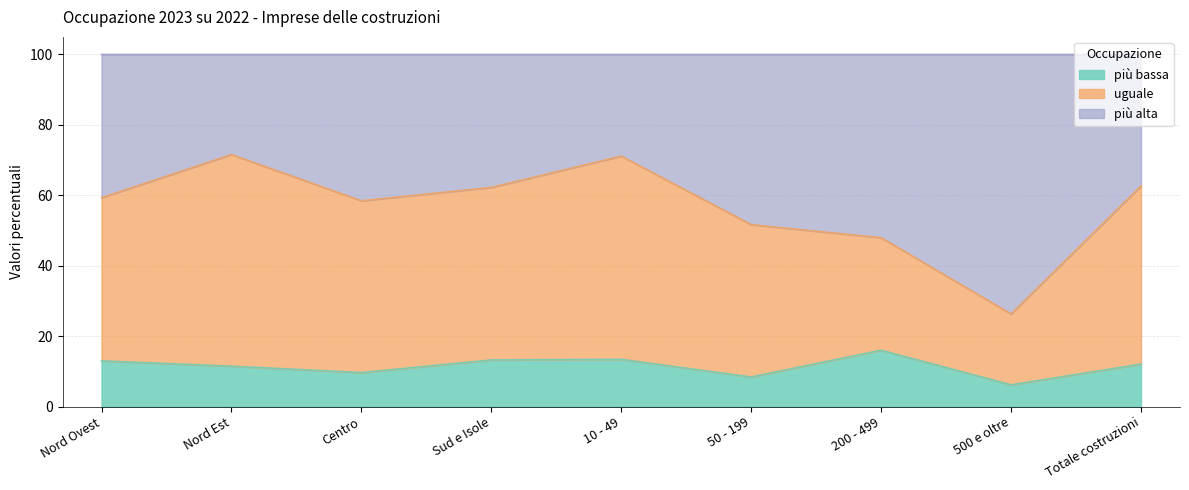

Which category has the highest value in the più bassa series?

200 - 499